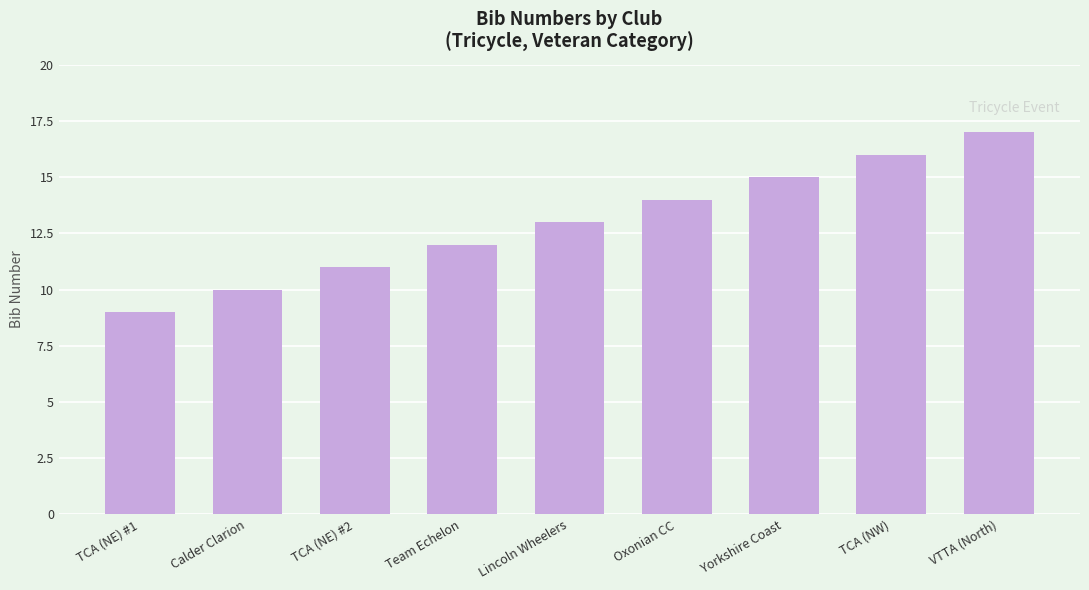

Reading left to right, what are all the values shown in this chart?

TCA (NE) #1=9	Calder Clarion=10	TCA (NE) #2=11	Team Echelon=12	Lincoln Wheelers=13	Oxonian CC=14	Yorkshire Coast=15	TCA (NW)=16	VTTA (North)=17